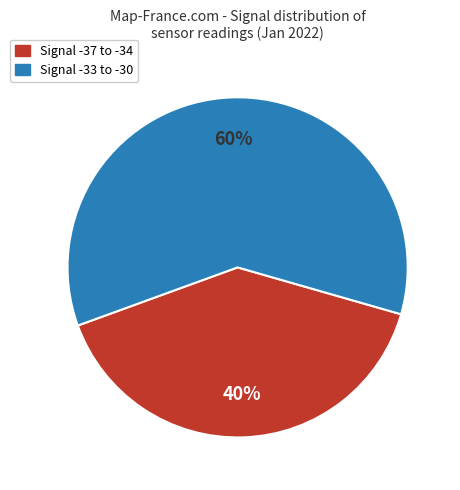

Rank the categories by value from lowest to highest.

Signal -37 to -34, Signal -33 to -30